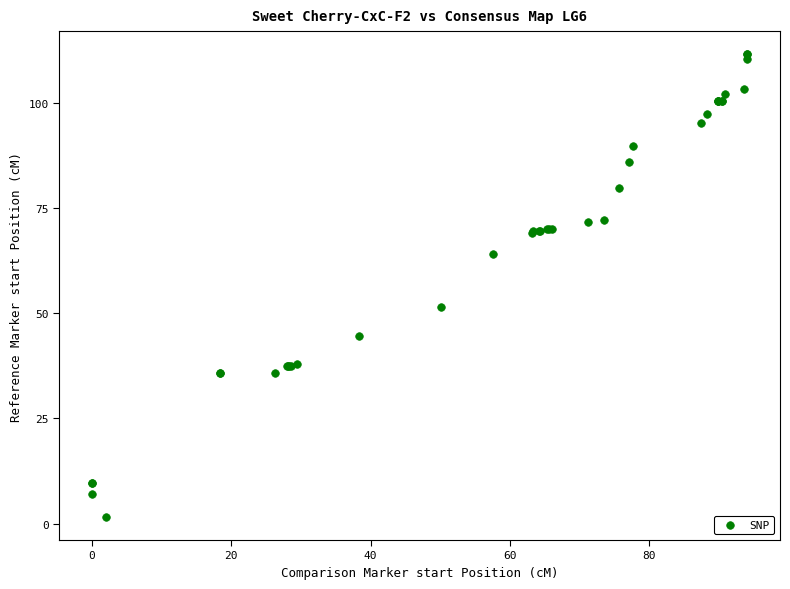

What Y value in the scatter plot is closest to 56?

51.4